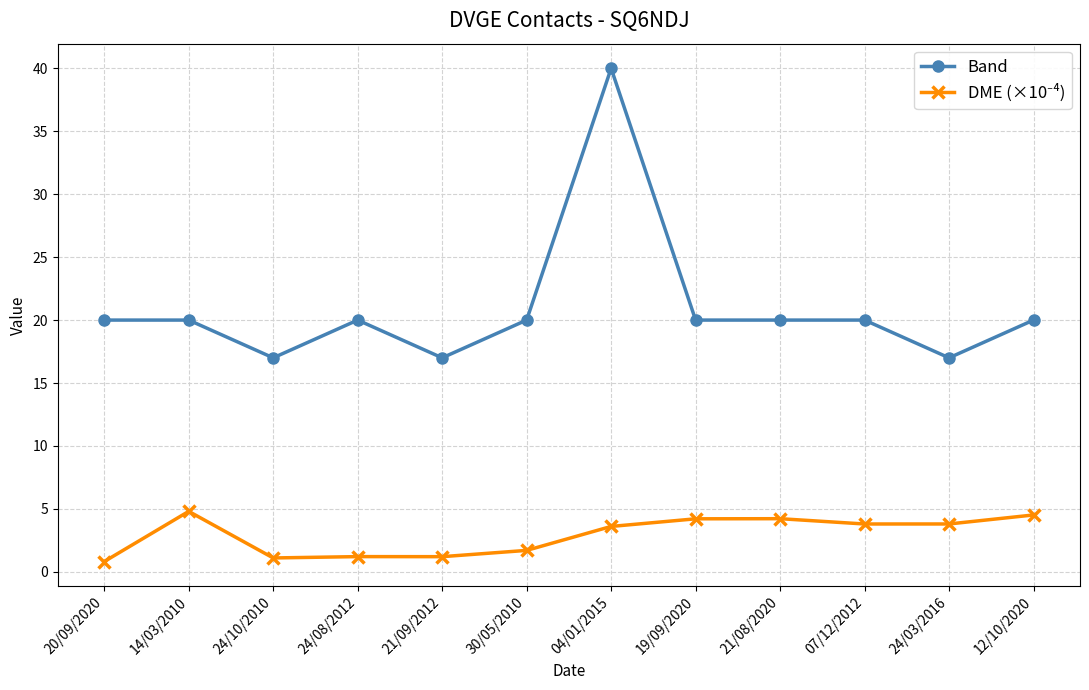

What is the difference between the Band values at 24/03/2016 and 24/08/2012?

3.0